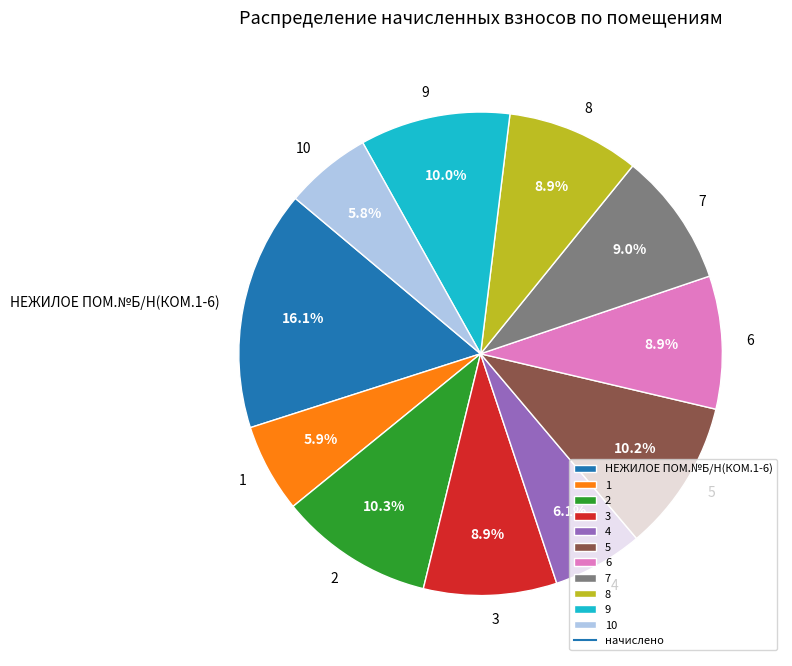

The 1 slice represents 6% of the pie. True or false?

True